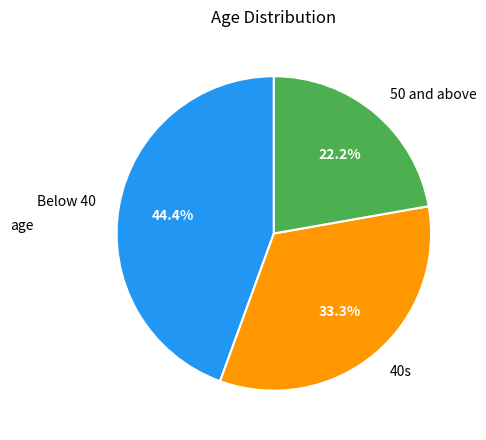

Which category has the biggest portion of the pie?

Below 40